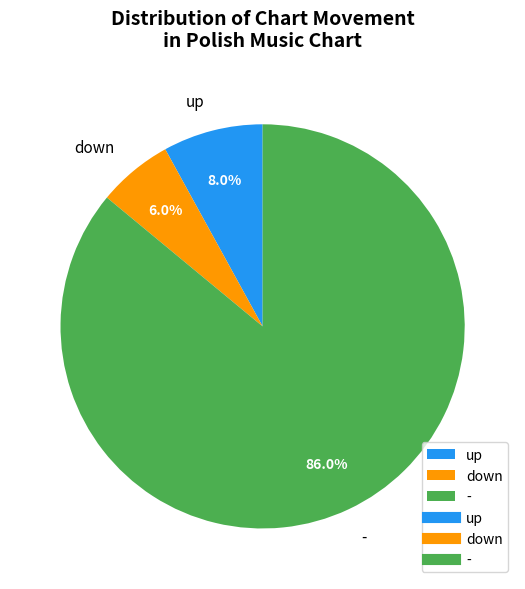

Rank the categories by value from highest to lowest.

-, up, down